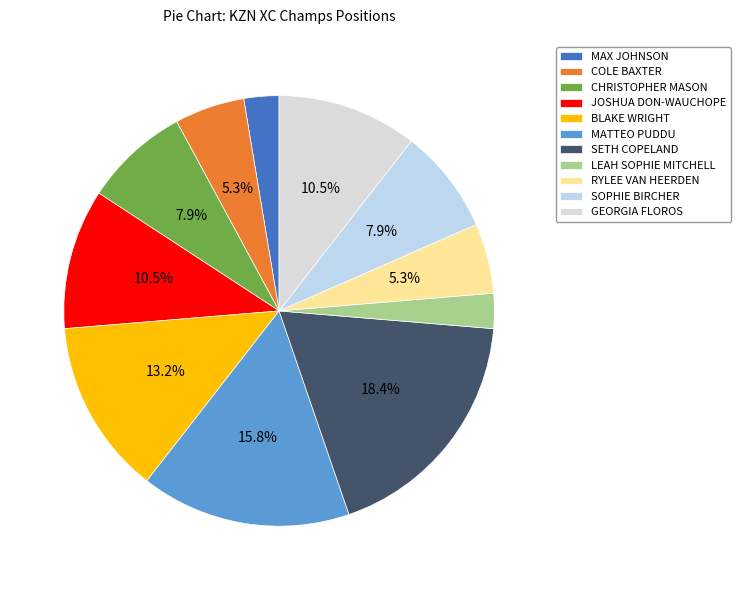

What is the change in value from MAX JOHNSON to CHRISTOPHER MASON?

+2